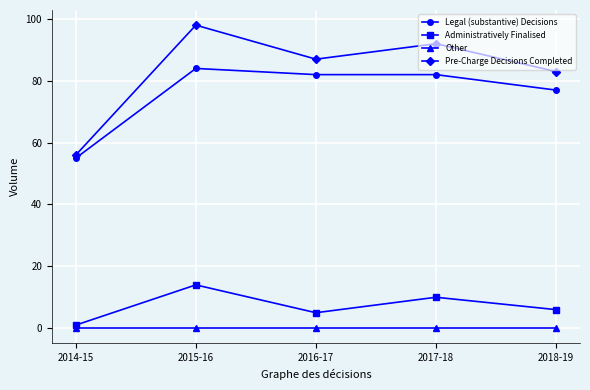

Reading right to left, what are all the values shown in this chart?

Legal (substantive) Decisions: 2018-19=77	2017-18=82	2016-17=82	2015-16=84	2014-15=55
Administratively Finalised: 2018-19=6	2017-18=10	2016-17=5	2015-16=14	2014-15=1
Other: 2018-19=0	2017-18=0	2016-17=0	2015-16=0	2014-15=0
Pre-Charge Decisions Completed: 2018-19=83	2017-18=92	2016-17=87	2015-16=98	2014-15=56